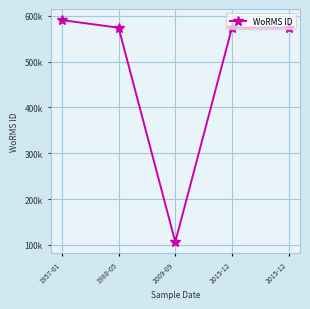

Where is the data nearest to the value 348435?

1980-05